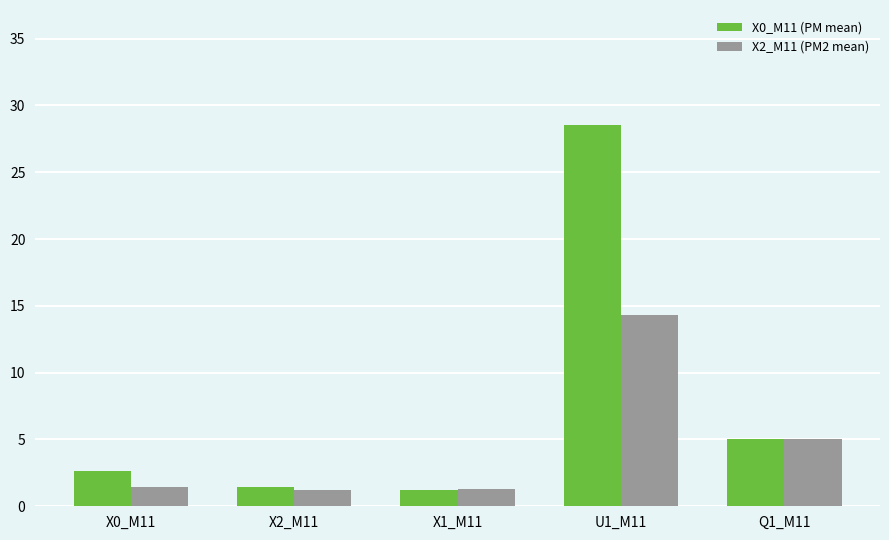

What is the total value across all series at U1_M11?

42.9